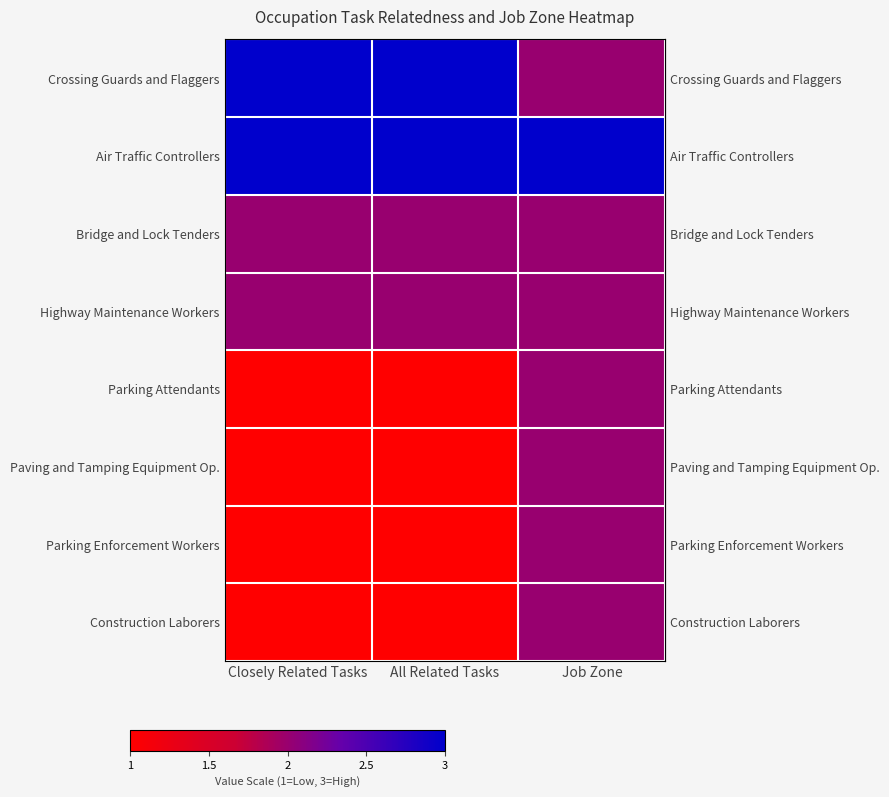

At which category is the sum across all series the highest?

Job Zone